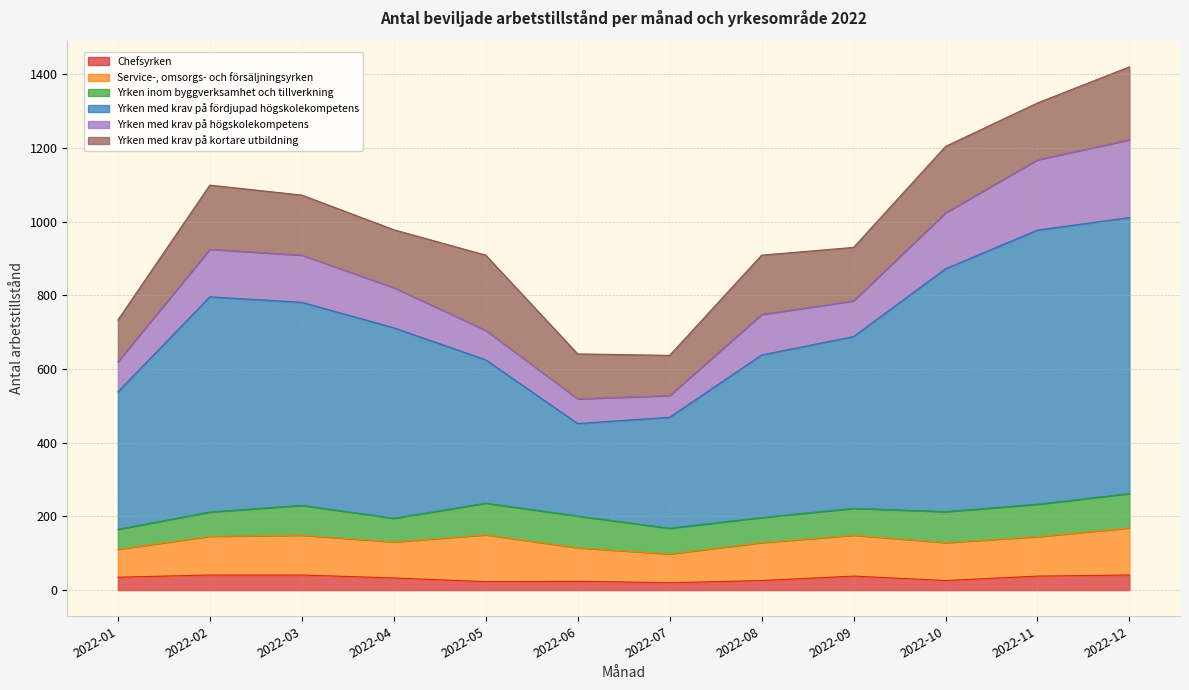

How many data points in Chefsyrken are less than 35?

6